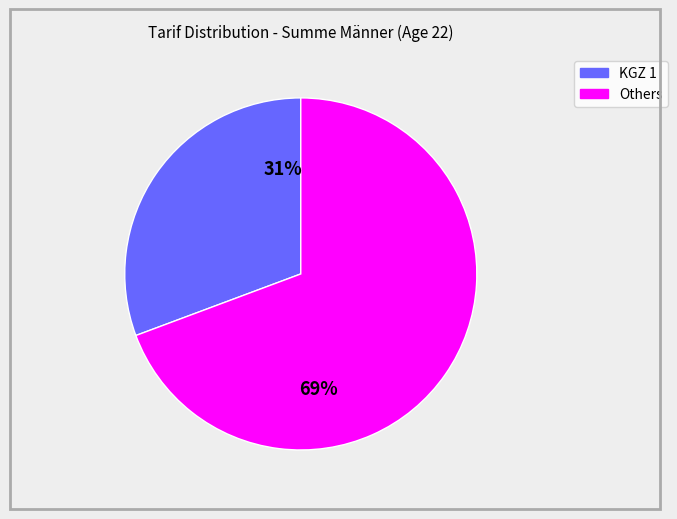

Is there any slice that represents more than half of the pie?

Yes